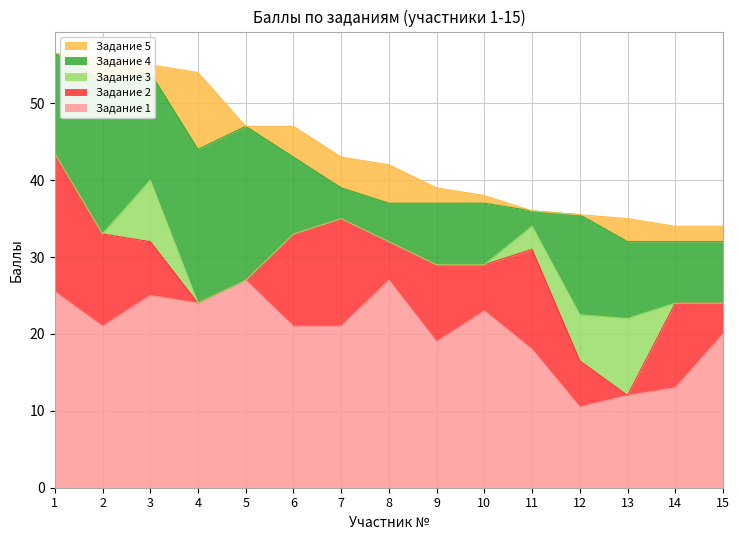

In Задание 3, how many points are higher than both neighbors (excluding endpoints)?

2